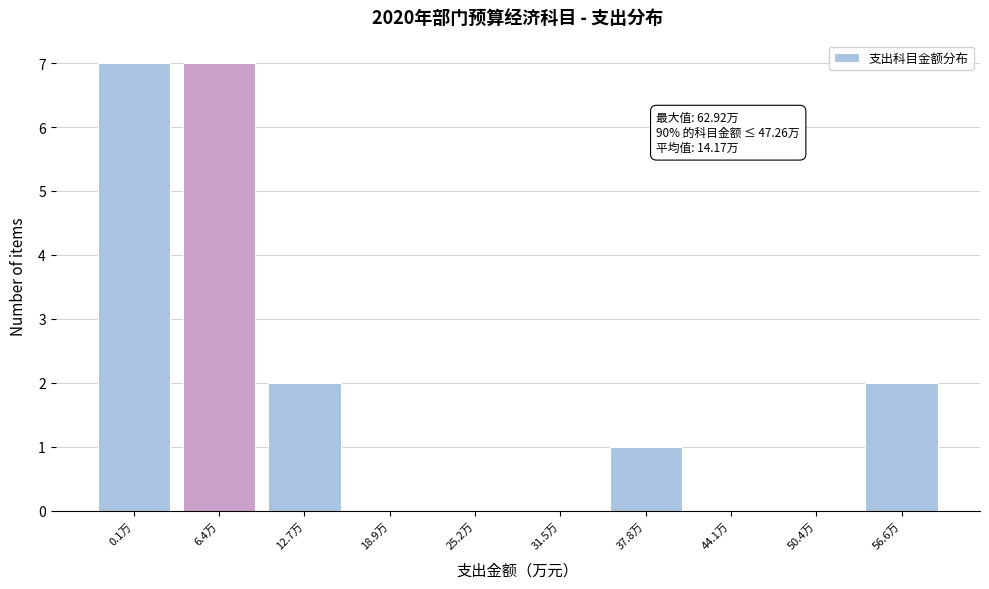

Reading right to left, transcribe all the data shown in this chart.

56.6万=2	50.4万=0	44.1万=0	37.8万=1	31.5万=0	25.2万=0	18.9万=0	12.7万=2	6.4万=7	0.1万=7